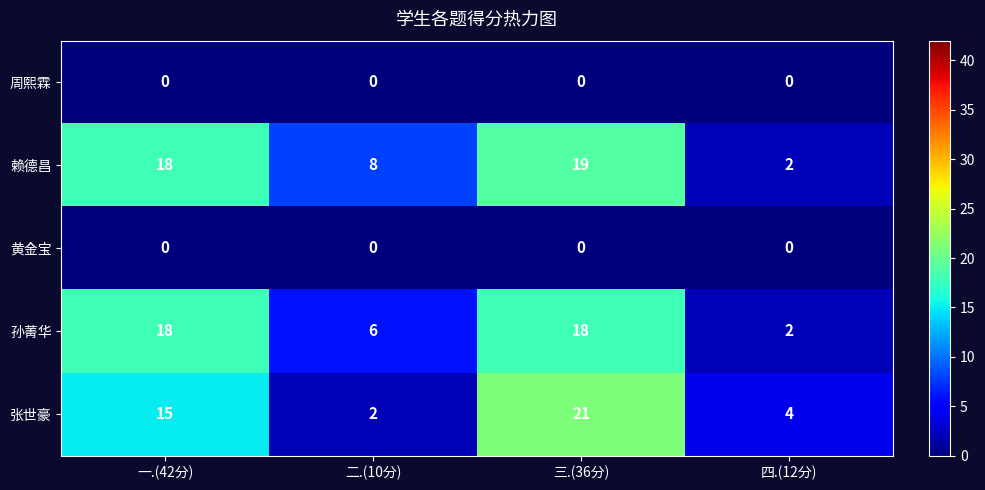

The value of 张世豪 at 三.(36分) is 6. True or false?

False